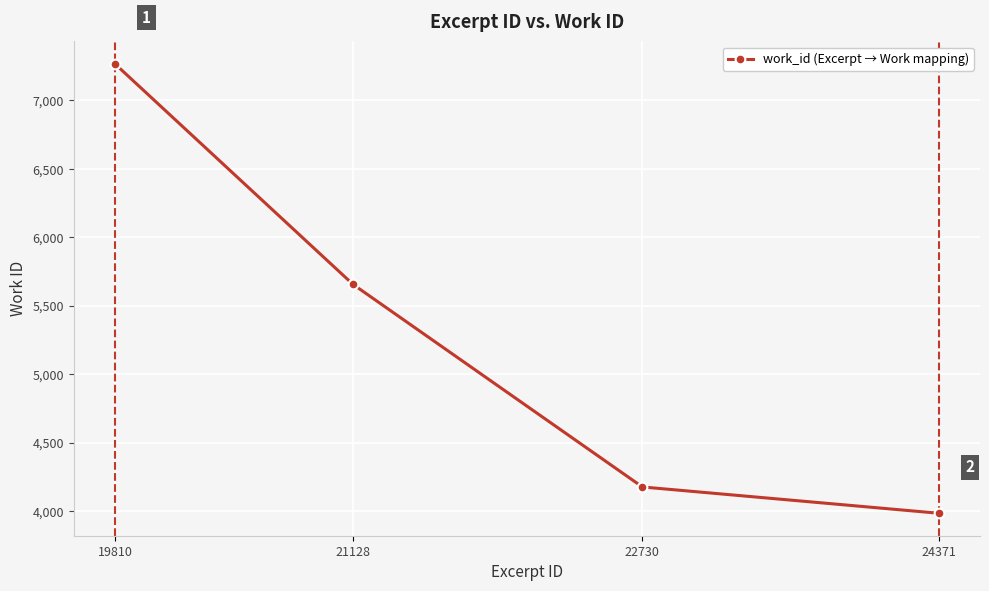

Which category has the lowest value across all series?

24371